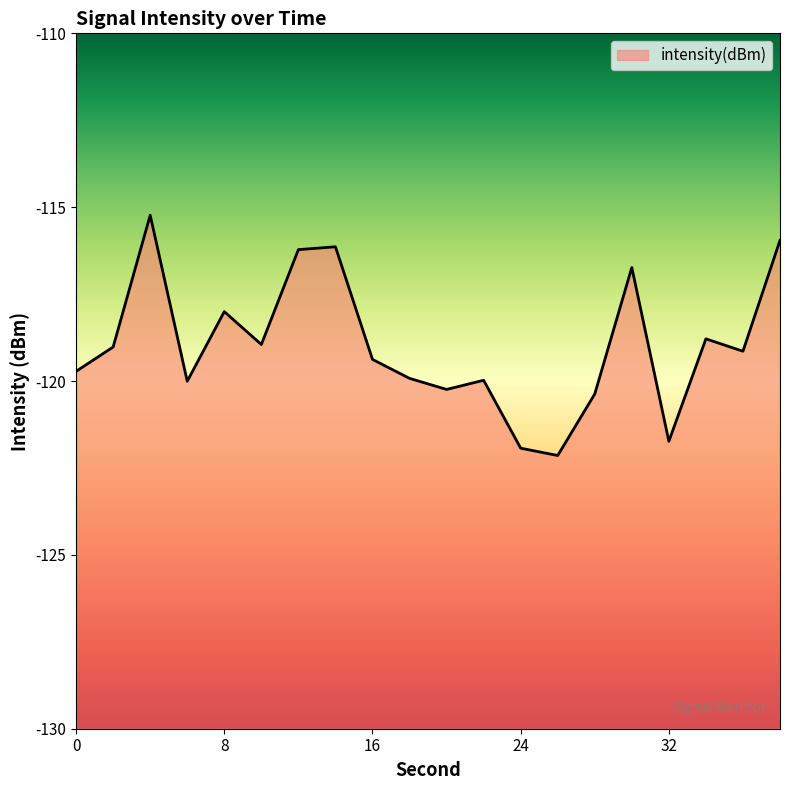

List the labels in order of value, largest first.

4, 38, 14, 12, 30, 8, 34, 10, 2, 36, 16, 0, 18, 22, 6, 20, 28, 32, 24, 26